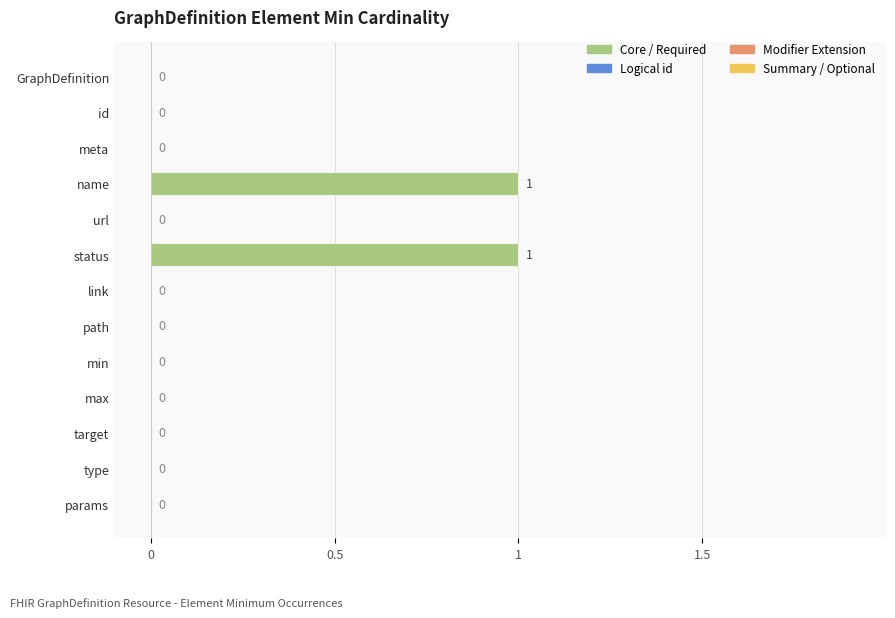

Count the values in the range 0 to 1.

13